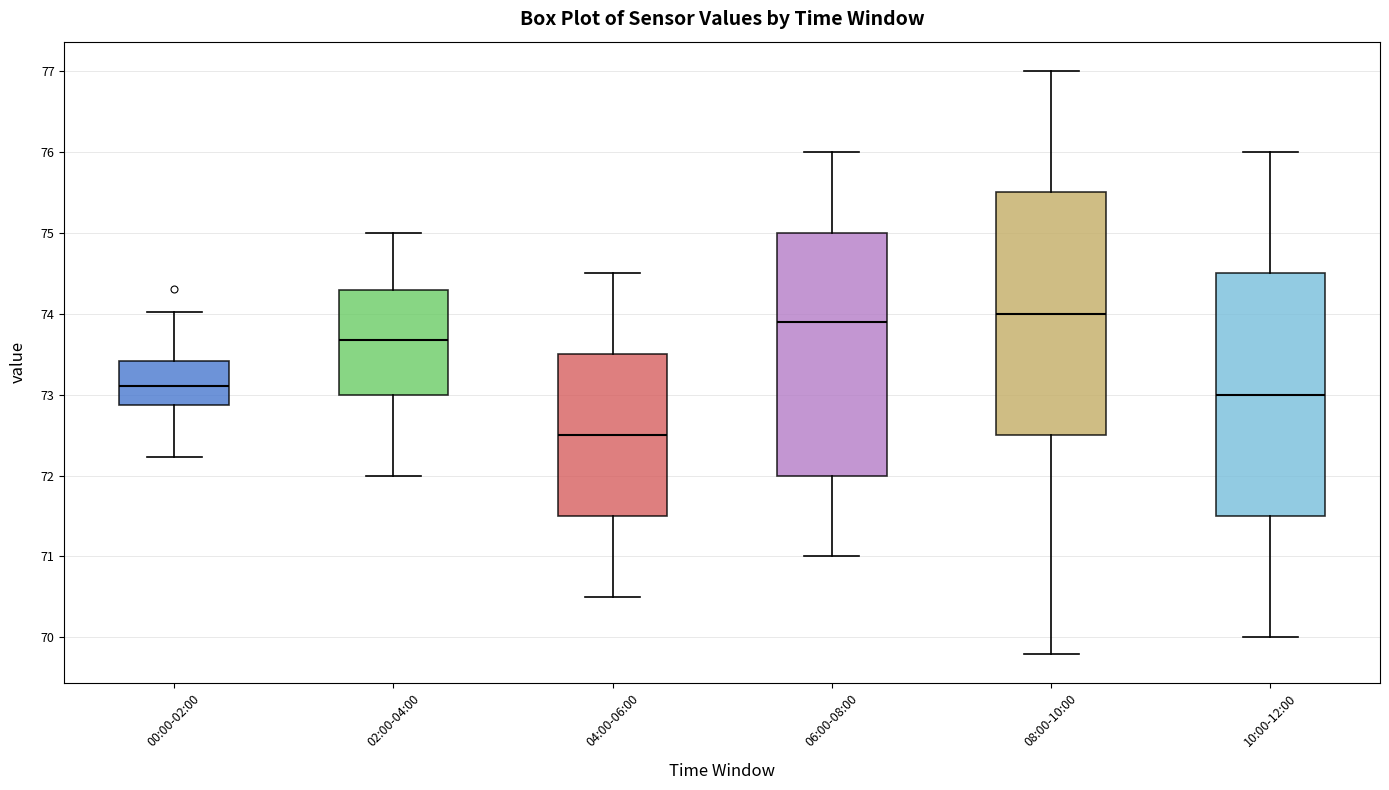

Reading left to right, transcribe this box plot: for each box, give where its median line is, the range the box spans, and where its two whiskers end, as read against the y-axis. The values are not printed on the chart, so give them approximately, as read against the axis.

00:00-02:00: median 73.1, box 72.9 to 73.4, whiskers 72.2 to 74.0
02:00-04:00: median 73.7, box 73.0 to 74.3, whiskers 72.0 to 75.0
04:00-06:00: median 72.5, box 71.5 to 73.5, whiskers 70.5 to 74.5
06:00-08:00: median 73.9, box 72.0 to 75.0, whiskers 71.0 to 76.0
08:00-10:00: median 74.0, box 72.5 to 75.5, whiskers 69.8 to 77.0
10:00-12:00: median 73.0, box 71.5 to 74.5, whiskers 70.0 to 76.0